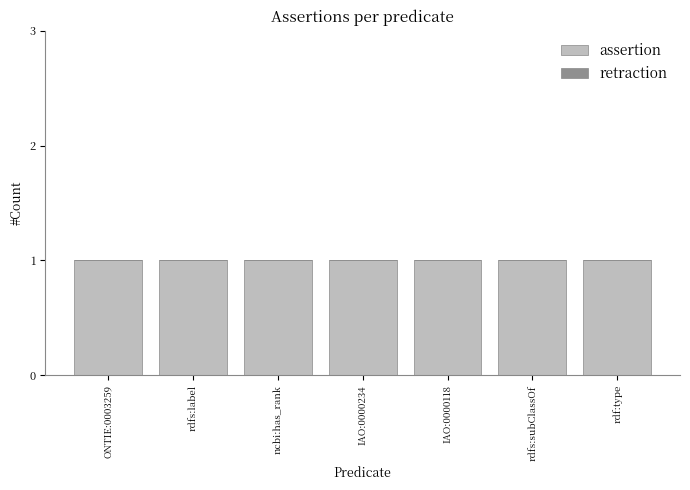

Reading right to left, extract all data points from this chart.

assertion: 1	1	1	1	1	1	1
retraction: 0	0	0	0	0	0	0